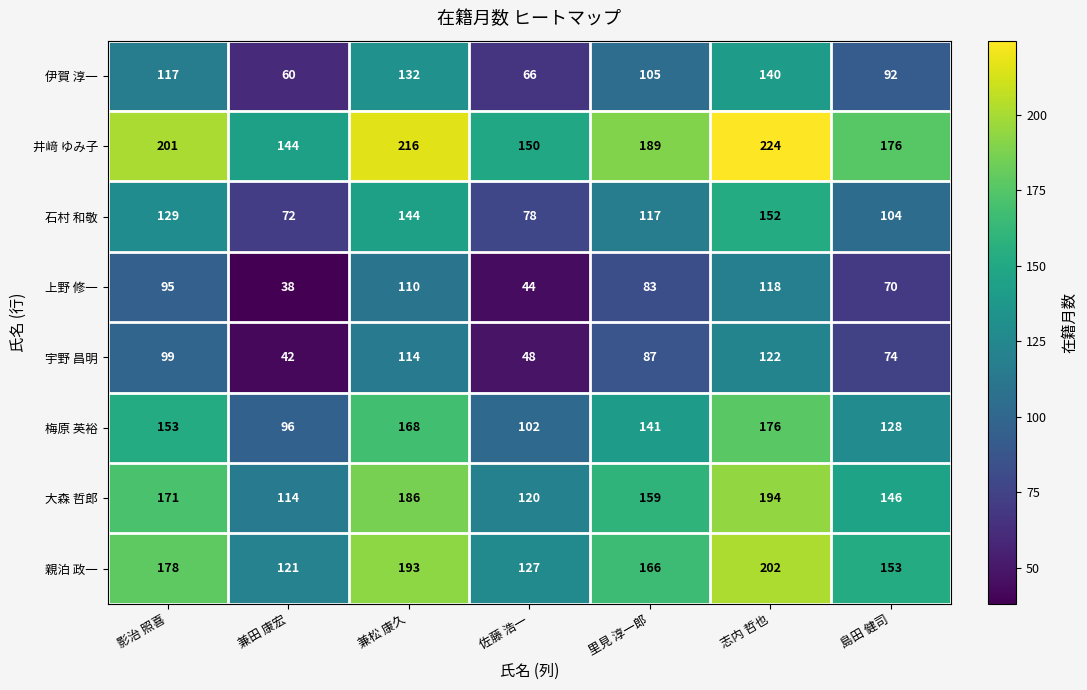

What is the difference between the maximum and minimum values in the 親泊 政一 series?

81